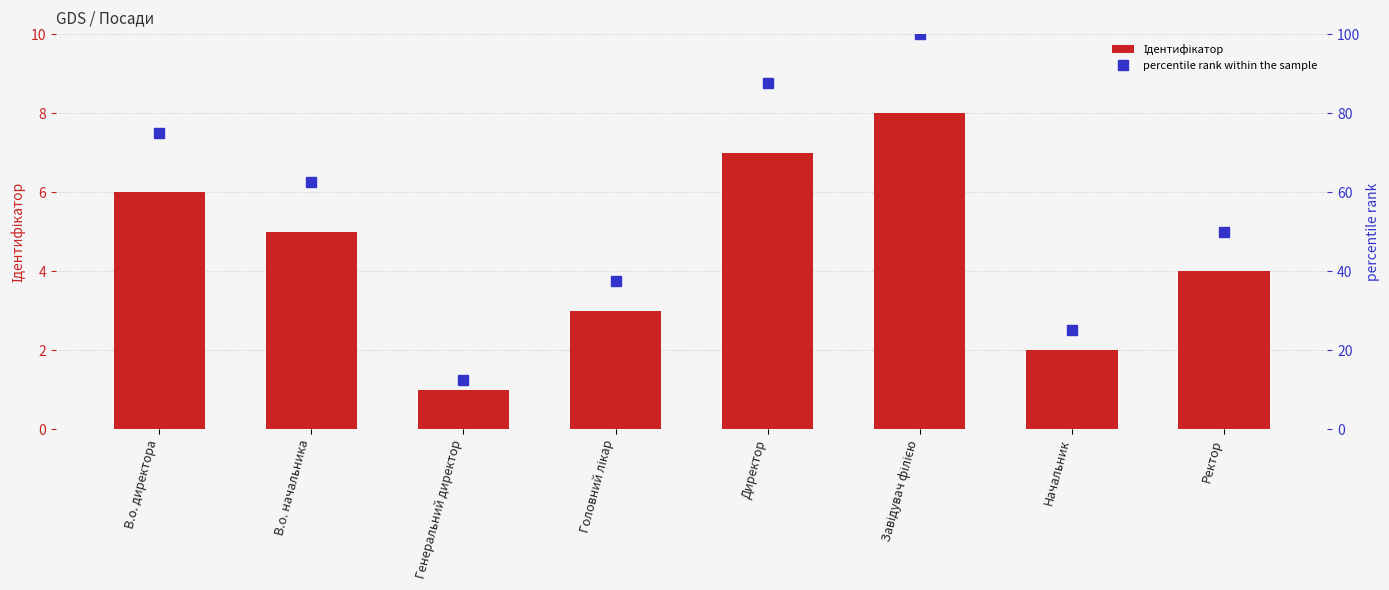

At which category is the sum across all series the highest?

Завідувач філією